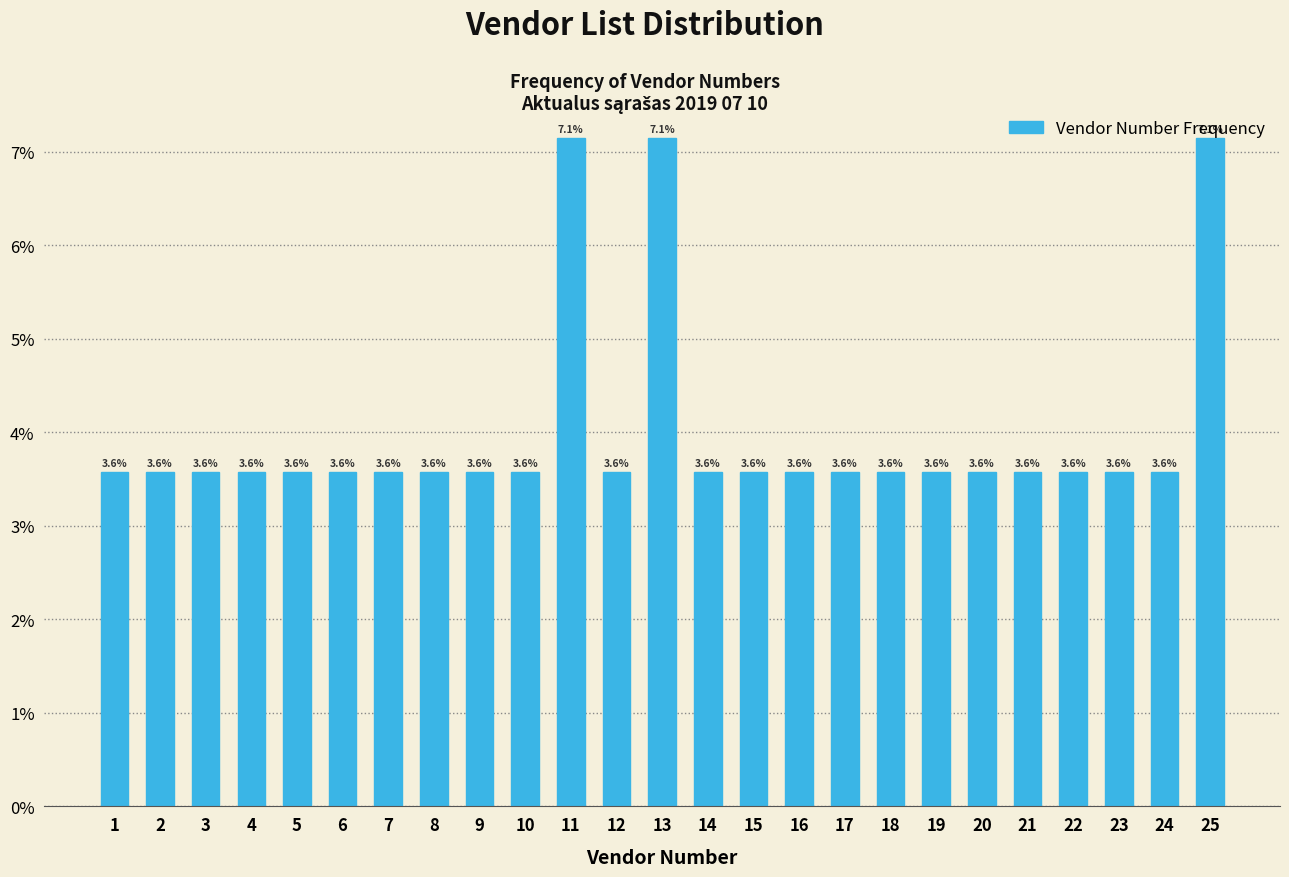

Is it true that the value at 2 is 6.4?

False